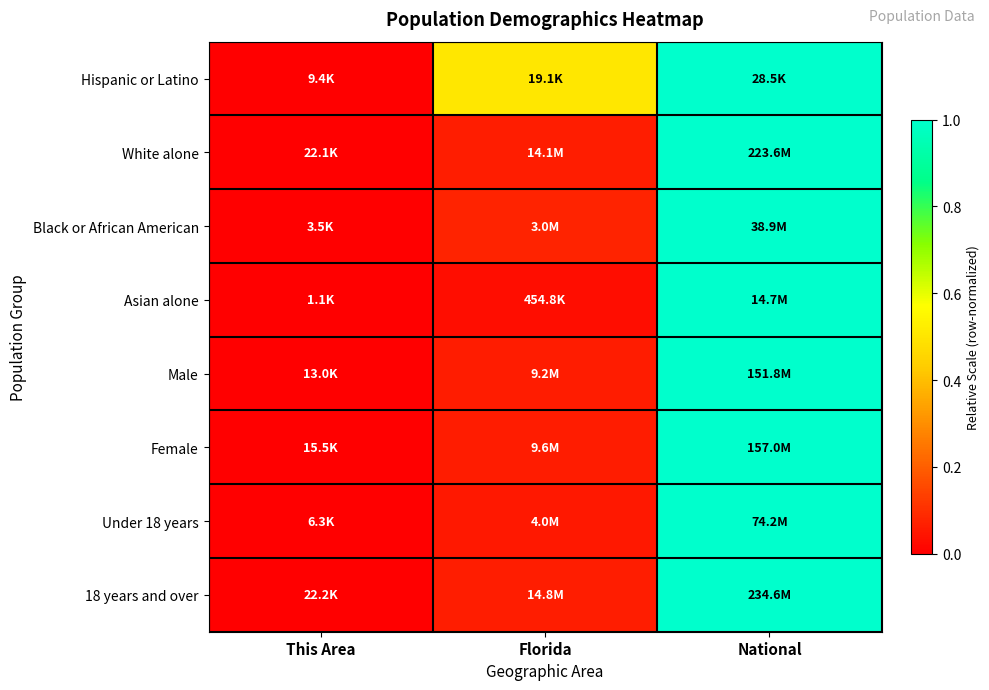

Which has a higher value, This Area or Florida?

Florida